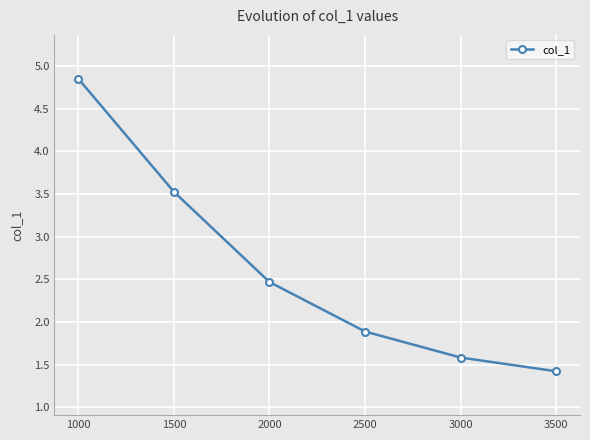

What is the value of the 6th point from the left?

1.4